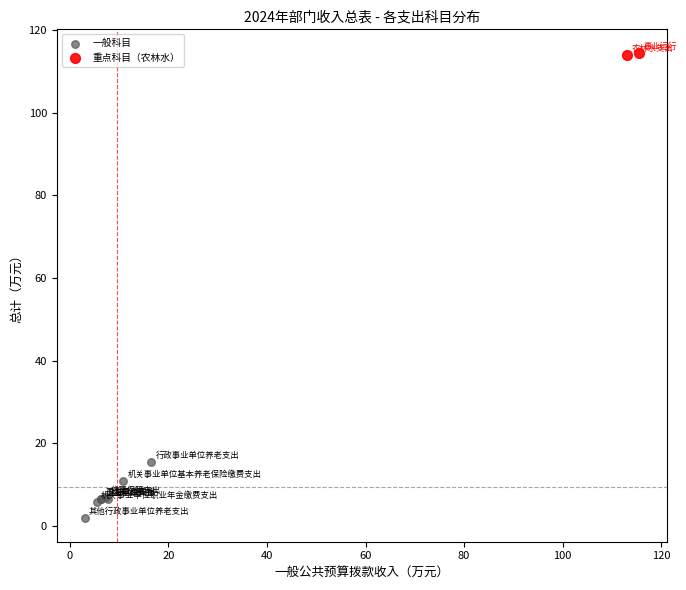

Which series contains the lowest Y value?

一般科目